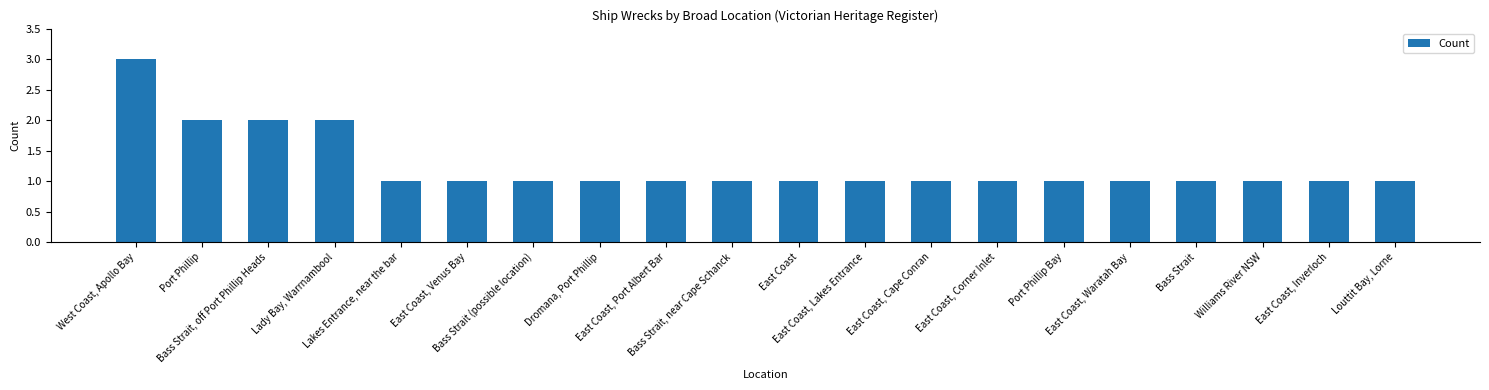

How many values are between 1 and 2?

19